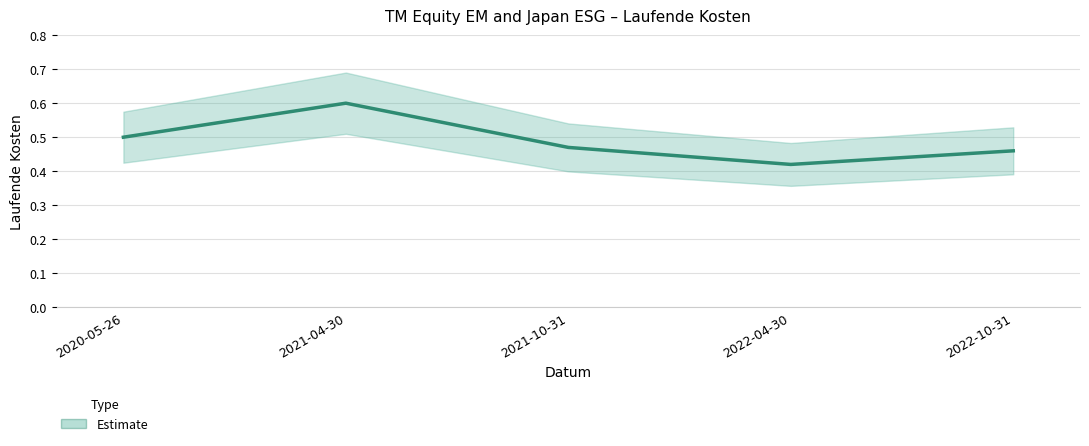

What is the average value?

0.5